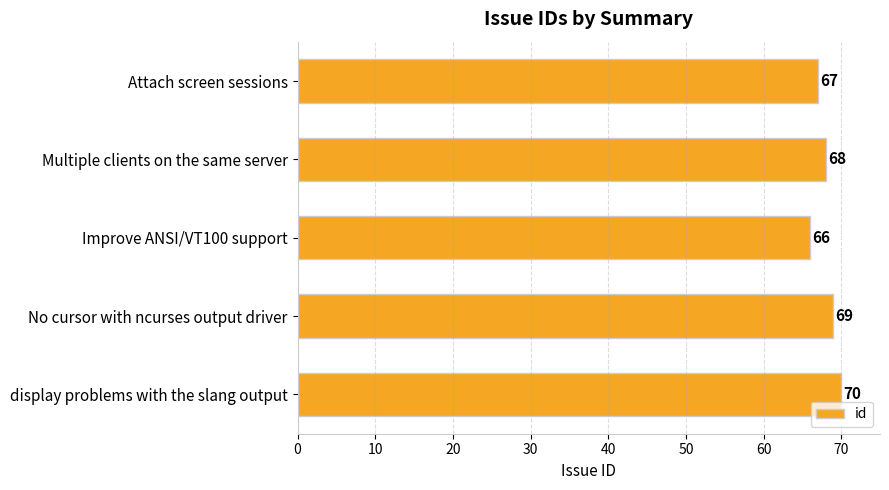

What is the sum of all values?

340